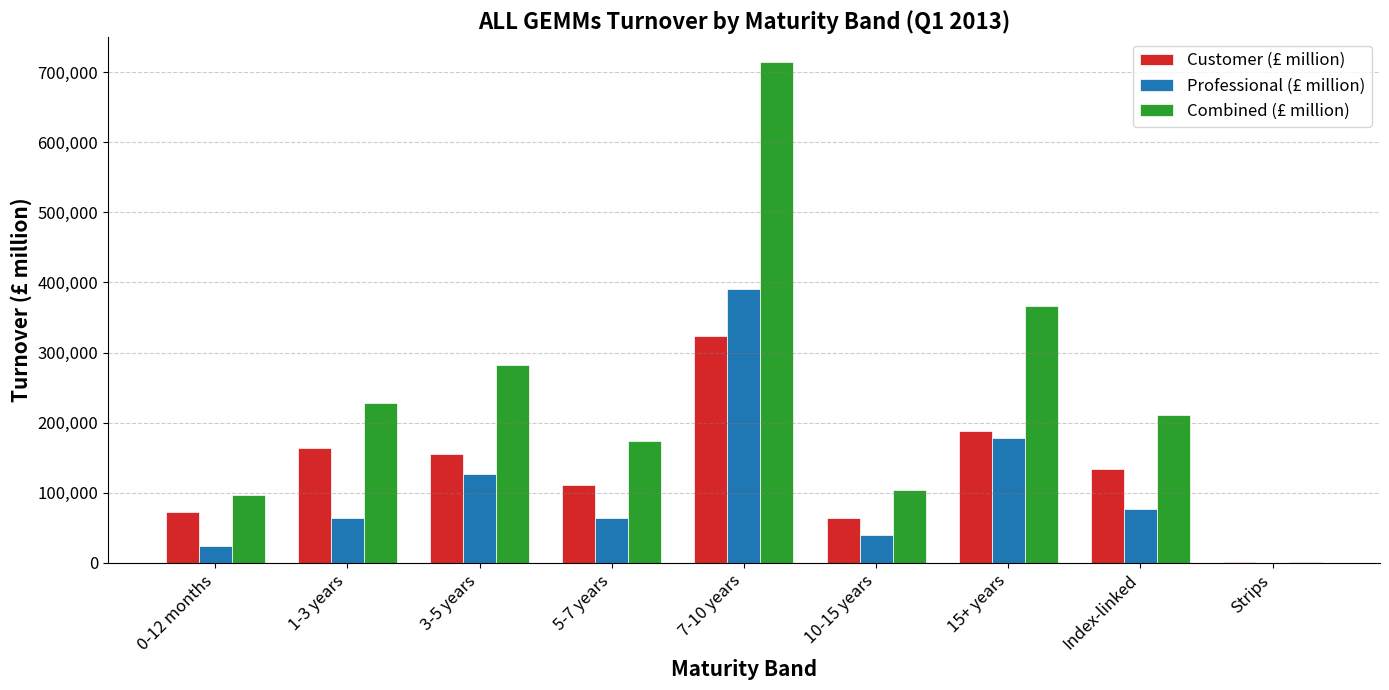

Between Index-linked and Strips, which series saw the biggest shift?

Combined (£ million)